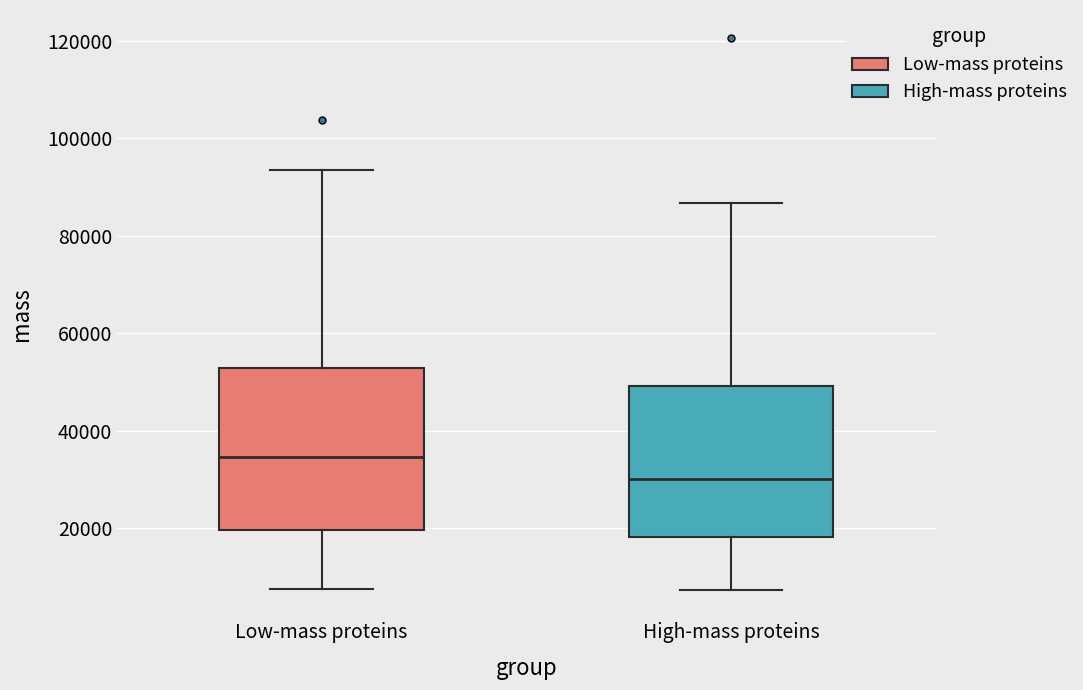

Where does the lower whisker of the box for Low-mass proteins end on the y-axis? The values are not printed on the chart, so give them approximately, as read against the axis.

8000